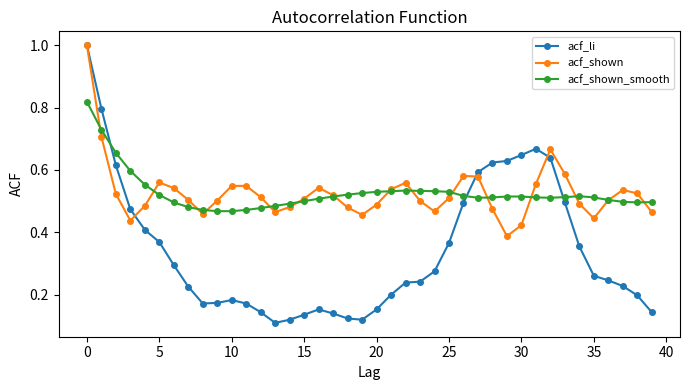

What is the greatest value displayed?

1.0